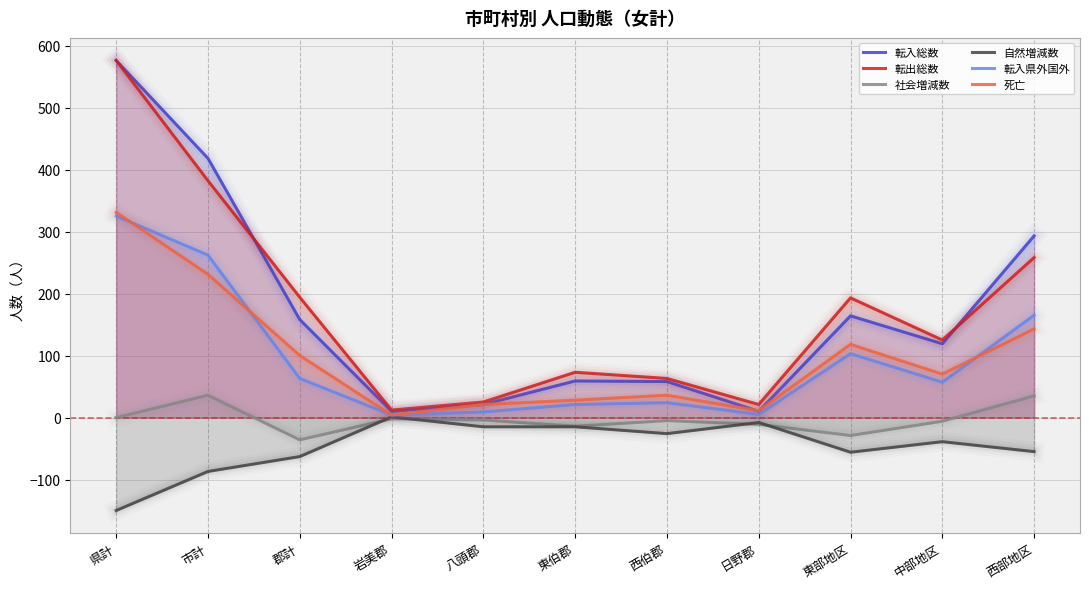

What is the label of the 10th point from the left?

中部地区